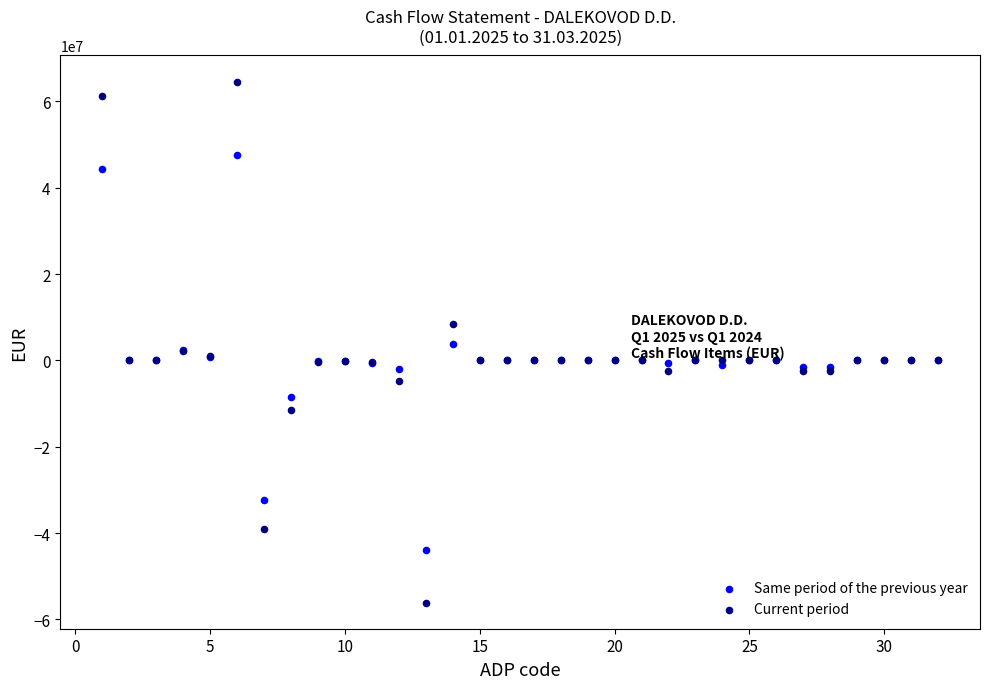

Which series reaches the maximum Y coordinate?

Current period